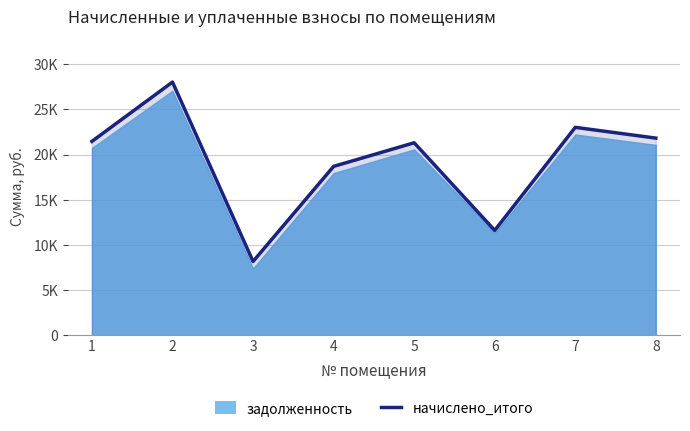

How many interior local valleys (lower than both neighbors) does the data have?

2